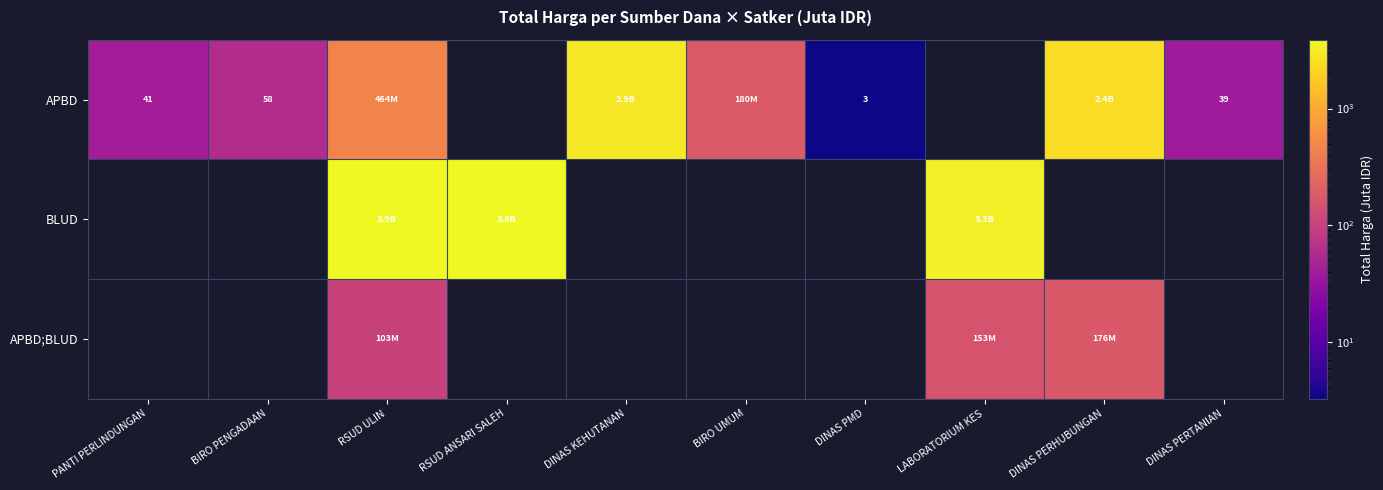

What is the sum of the APBD;BLUD values at DINAS PERHUBUNGAN and BIRO UMUM?

175.8